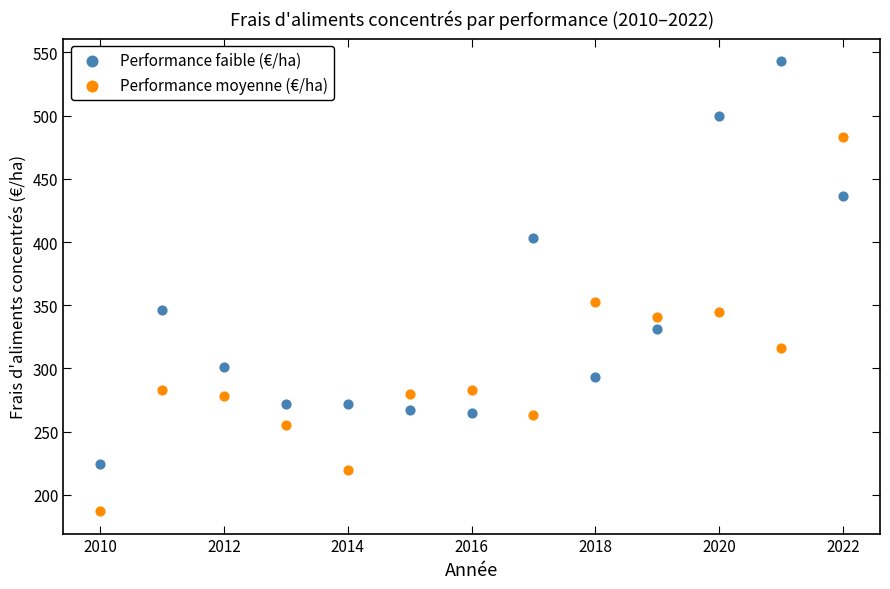

Across all series, what Y value is closest to 365?

352.3